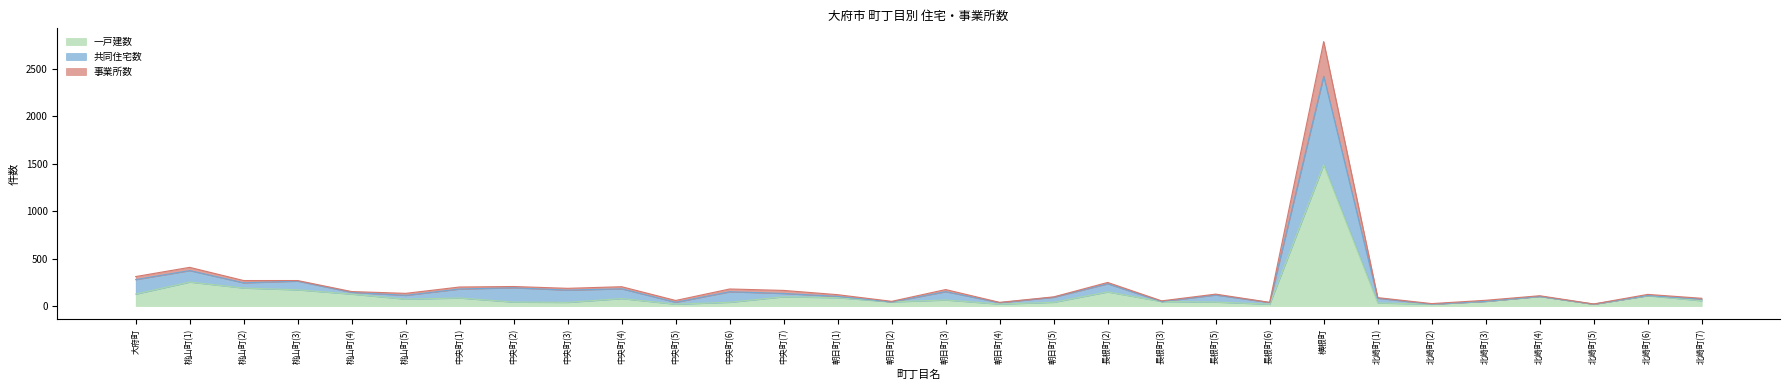

What is the difference between the highest and lowest values at 朝日町(3)?

110